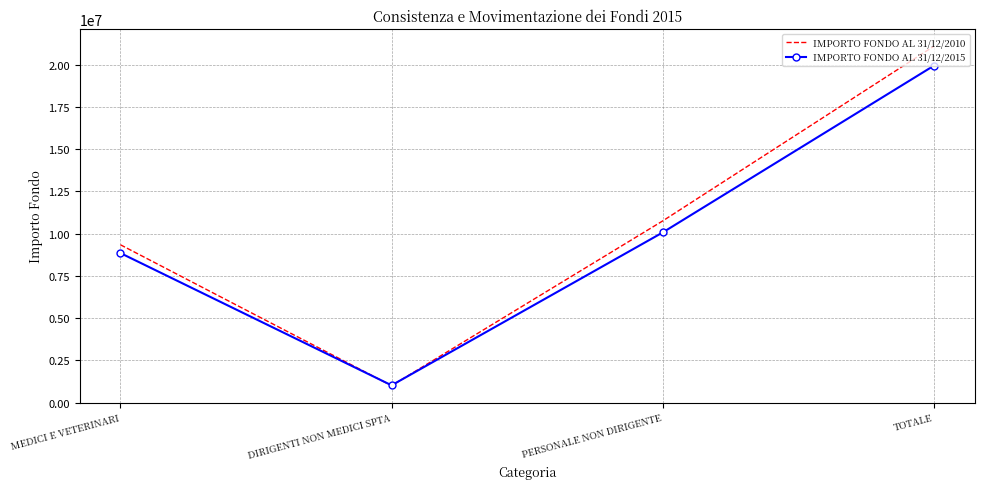

At which category is the sum across all series the highest?

TOTALE